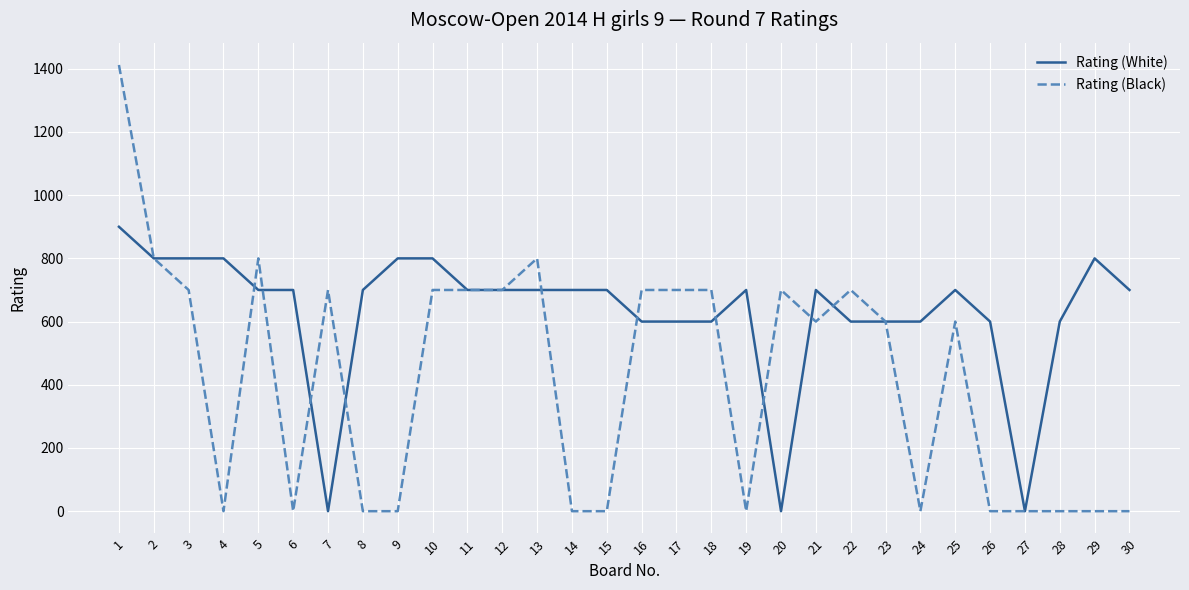

Reading left to right, transcribe all the data shown in this chart.

Rating (White): 900	800	800	800	700	700	0	700	800	800	700	700	700	700	700	600	600	600	700	0	700	600	600	600	700	600	0	600	800	700
Rating (Black): 1412	800	700	0	800	0	700	0	0	700	700	700	800	0	0	700	700	700	0	700	600	700	600	0	600	0	0	0	0	0